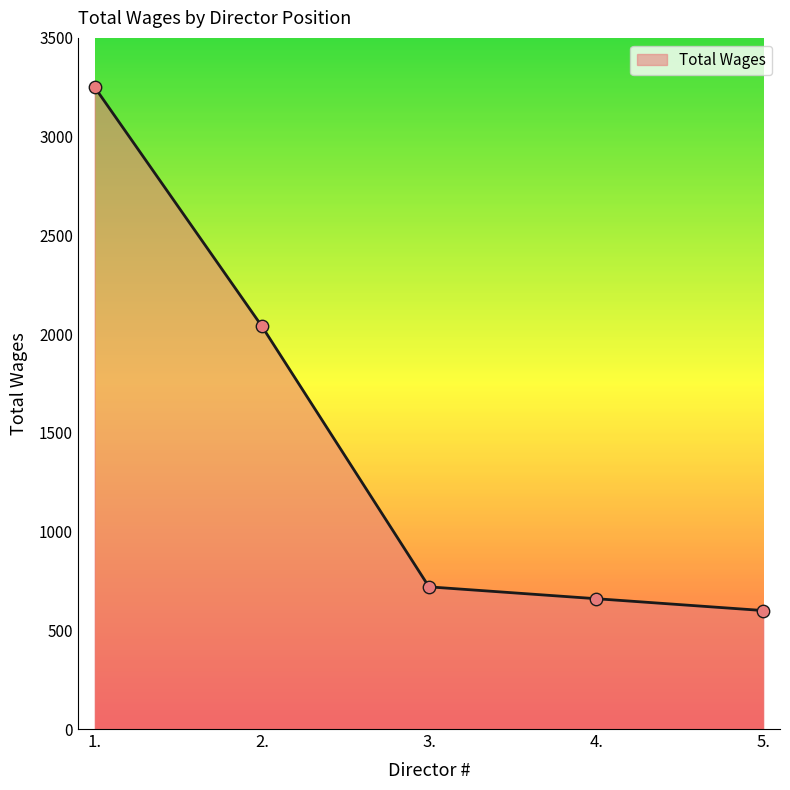

What is the change in value from 2. to 5.?

-1440